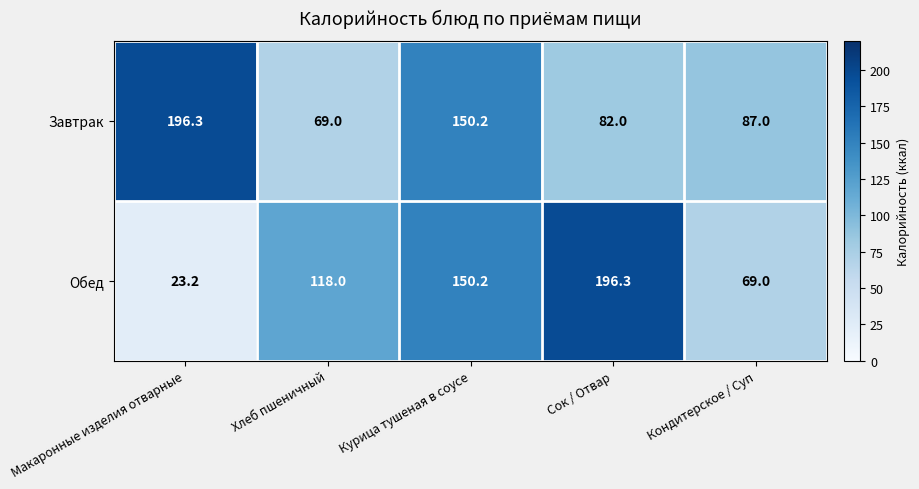

Rank the series by their average value, from lowest to highest.

Обед, Завтрак